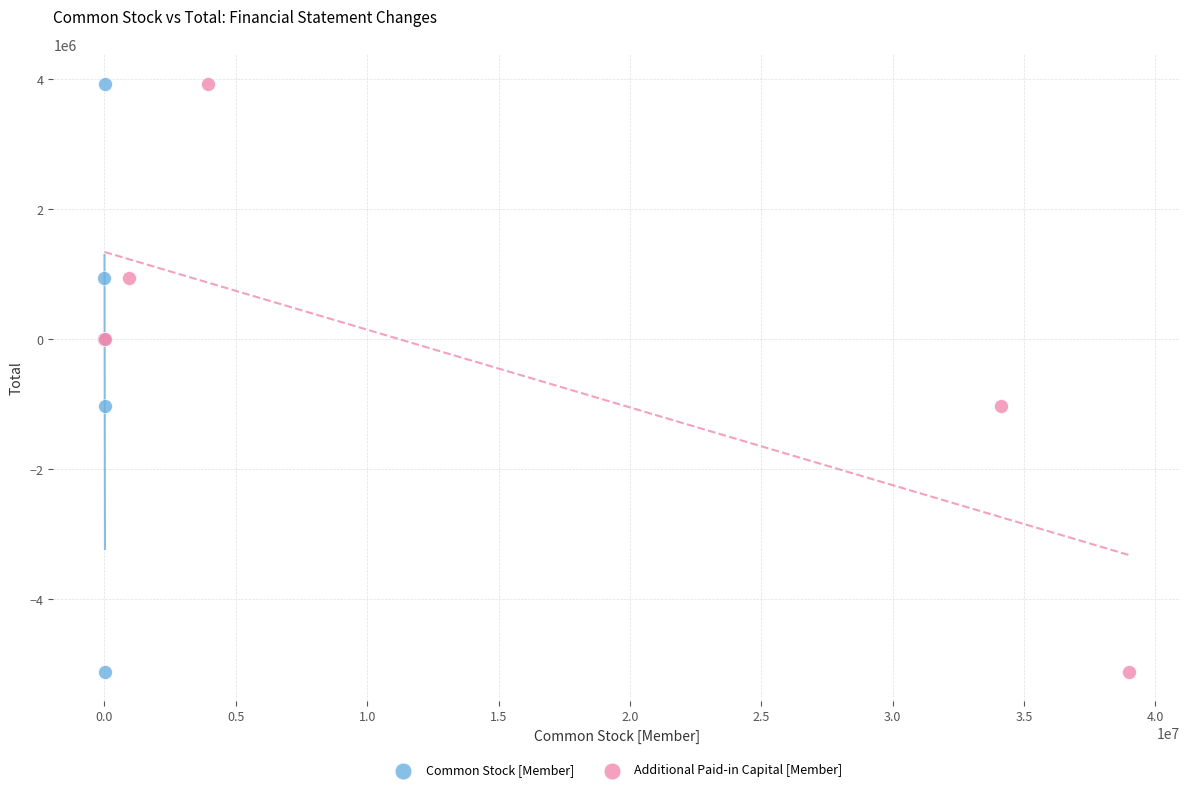

What are all the series names shown in the legend?

Common Stock [Member], Additional Paid-in Capital [Member]